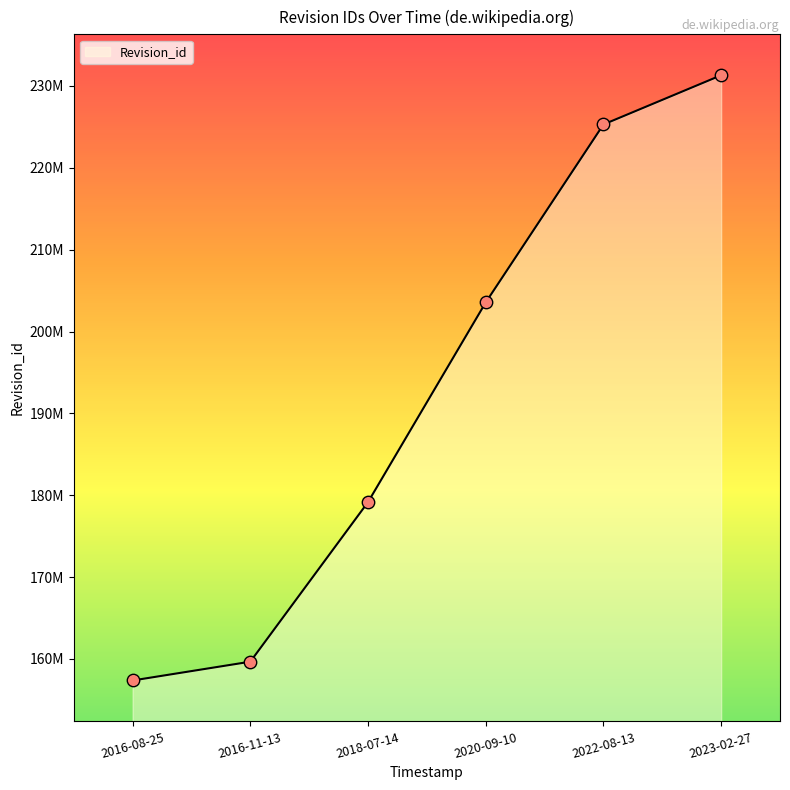

Approximately how many times larger is the value at 2016-11-13 compared to 2016-08-25?

1.0